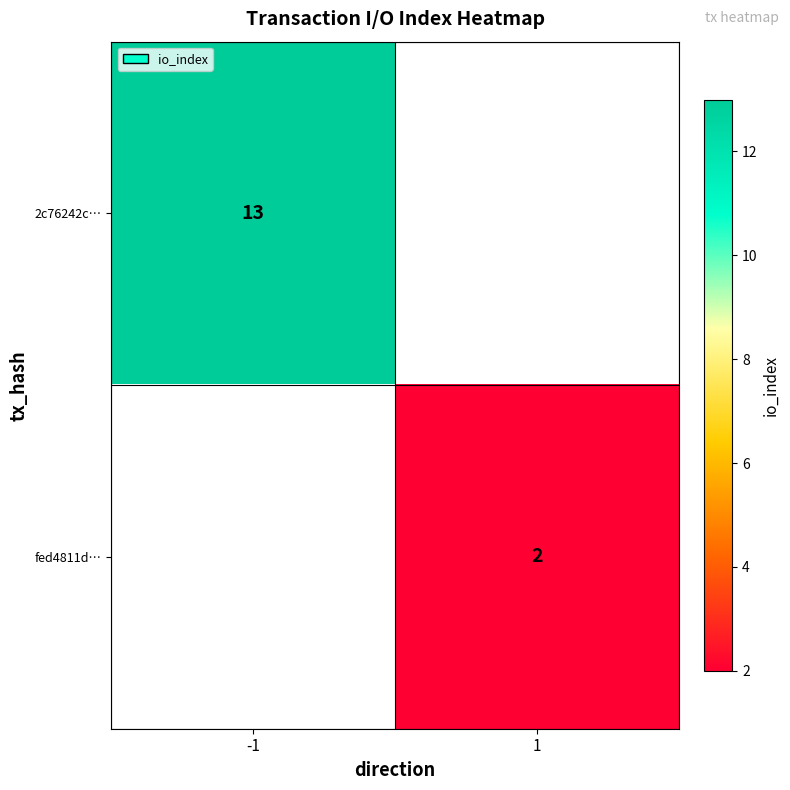

Is the value of fed4811d… at 1 greater than the value of 2c76242c… at -1?

No